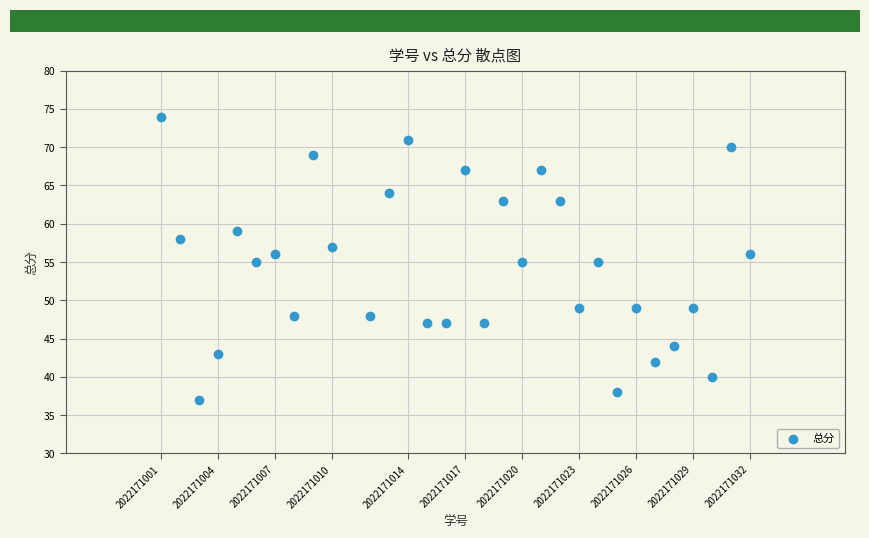

What is the range of Y values (max minus min)?

37